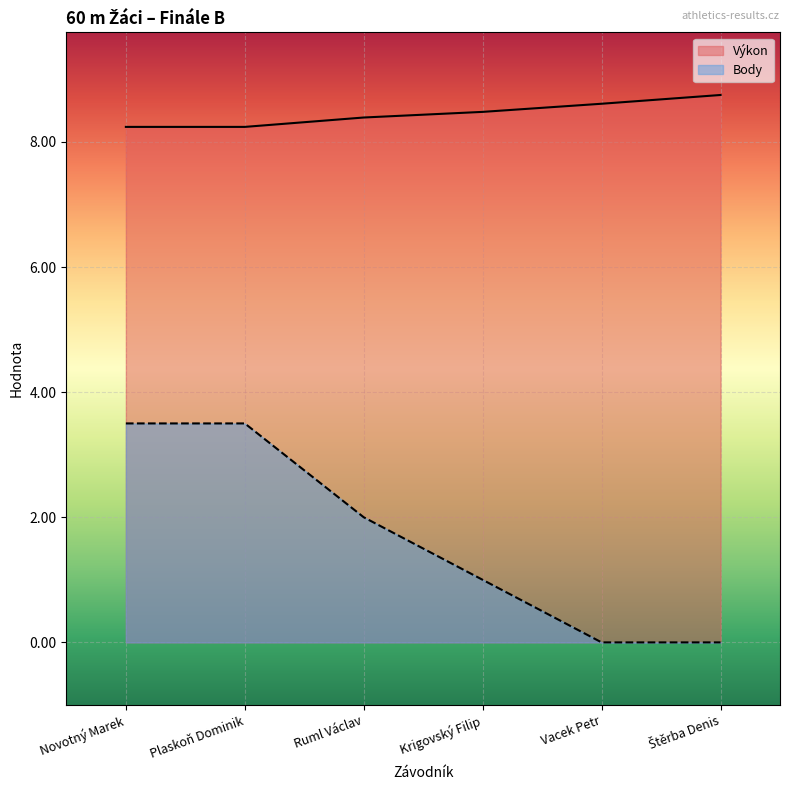

What is the difference between the maximum and second lowest values in the Výkon series?

0.5